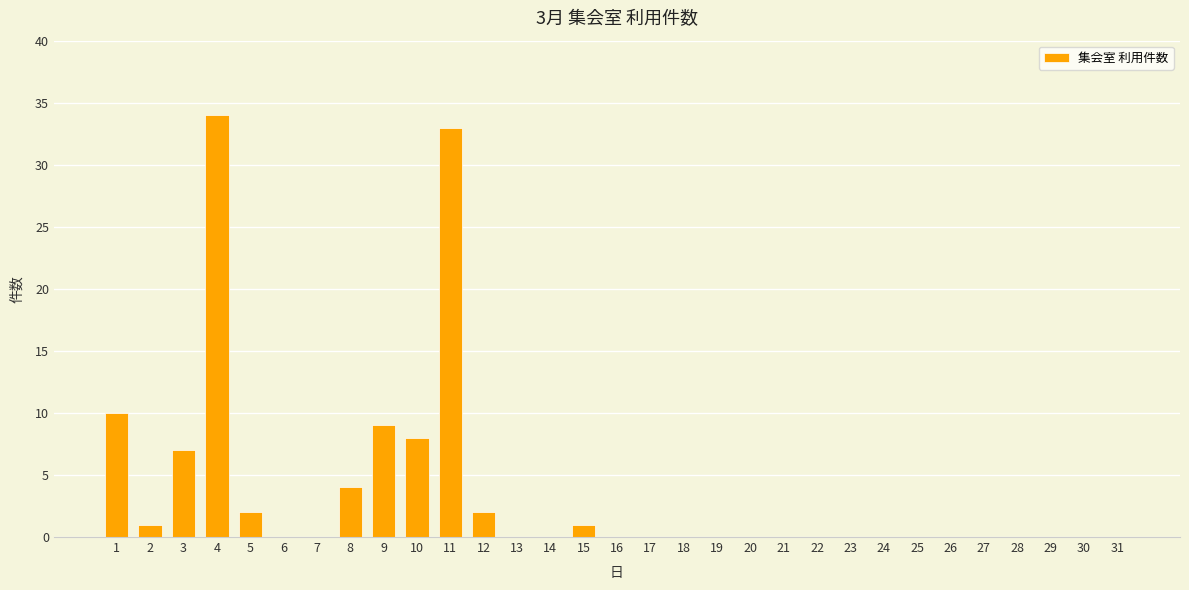

What is the sum of all values?

111